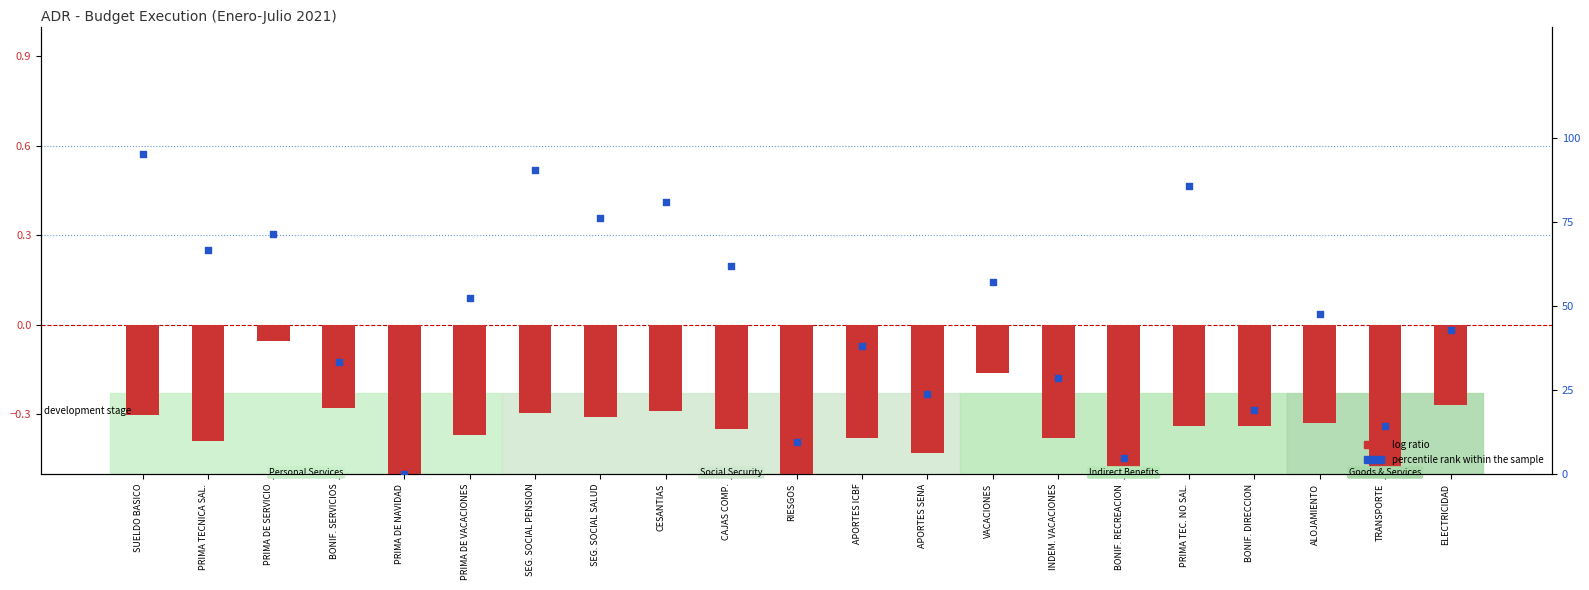

Which series has the largest Y range (max minus min)?

percentile rank within the sample